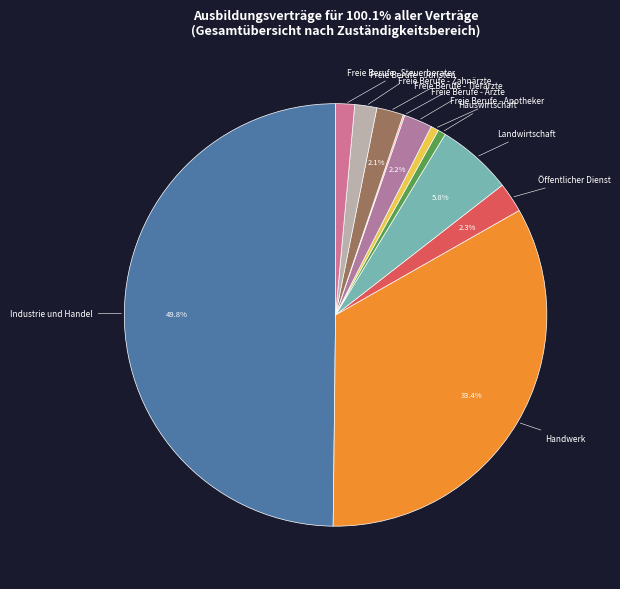

How much of the chart is everything except Freie Berufe - Zahnärzte?

97.9%